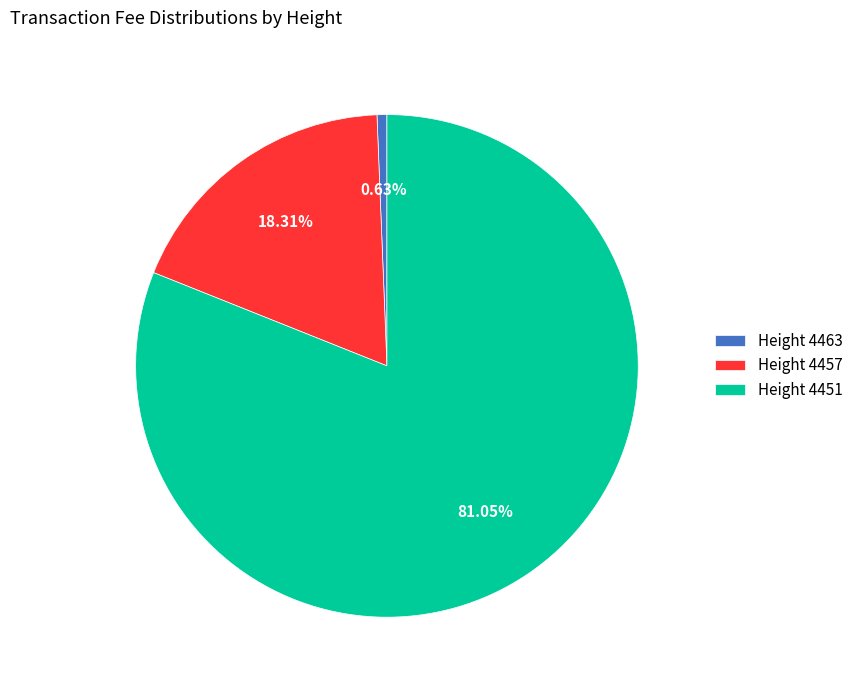

Between Height 4457 and Height 4463, which is larger?

Height 4457